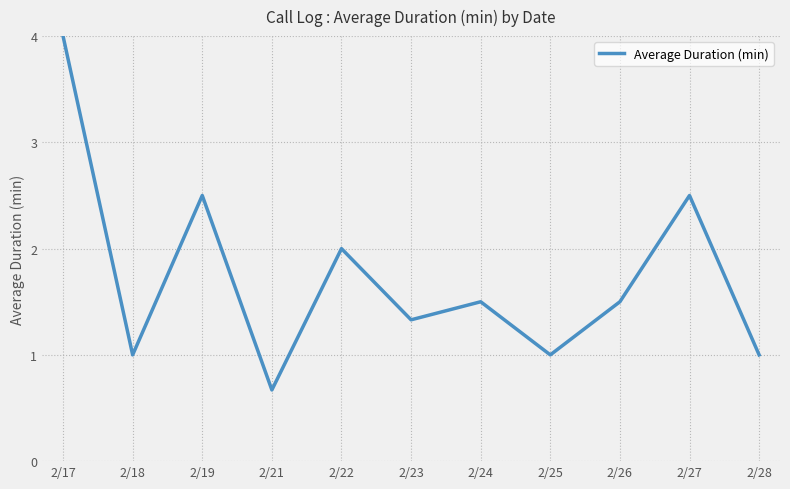

Reading right to left, transcribe all the data shown in this chart.

2/28=1.0	2/27=2.5	2/26=1.5	2/25=1.0	2/24=1.5	2/23=1.3	2/22=2.0	2/21=0.7	2/19=2.5	2/18=1.0	2/17=4.0